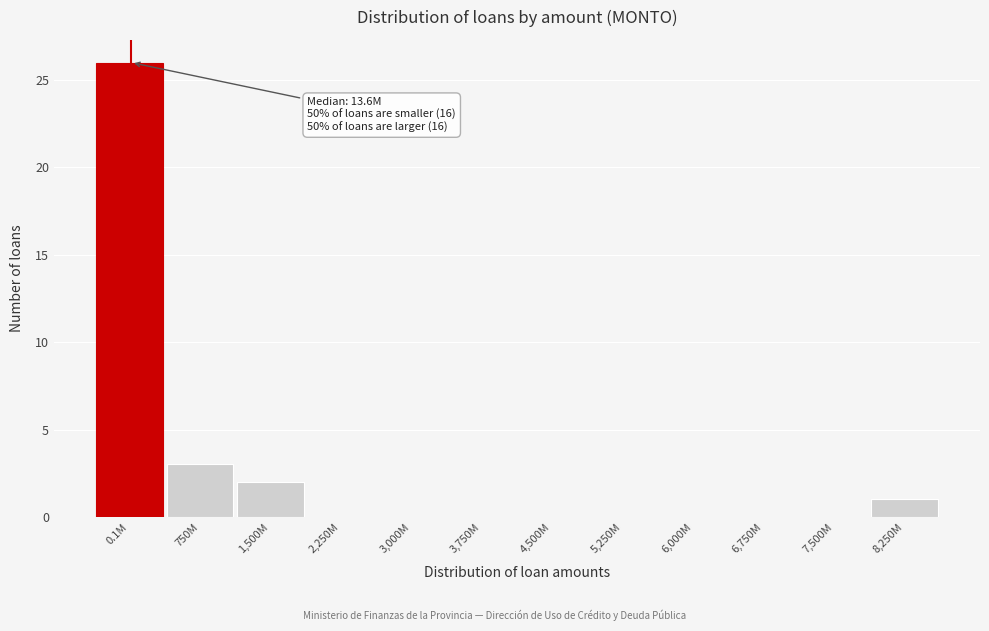

Reading left to right, what are all the values shown in this chart?

0.1M=26	750M=3	1,500M=2	2,250M=0	3,000M=0	3,750M=0	4,500M=0	5,250M=0	6,000M=0	6,750M=0	7,500M=0	8,250M=1